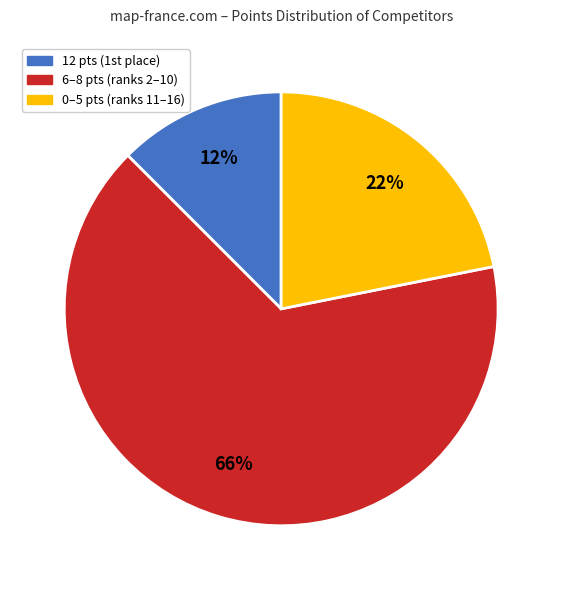

To the nearest percent, what is the average slice percentage?

33%